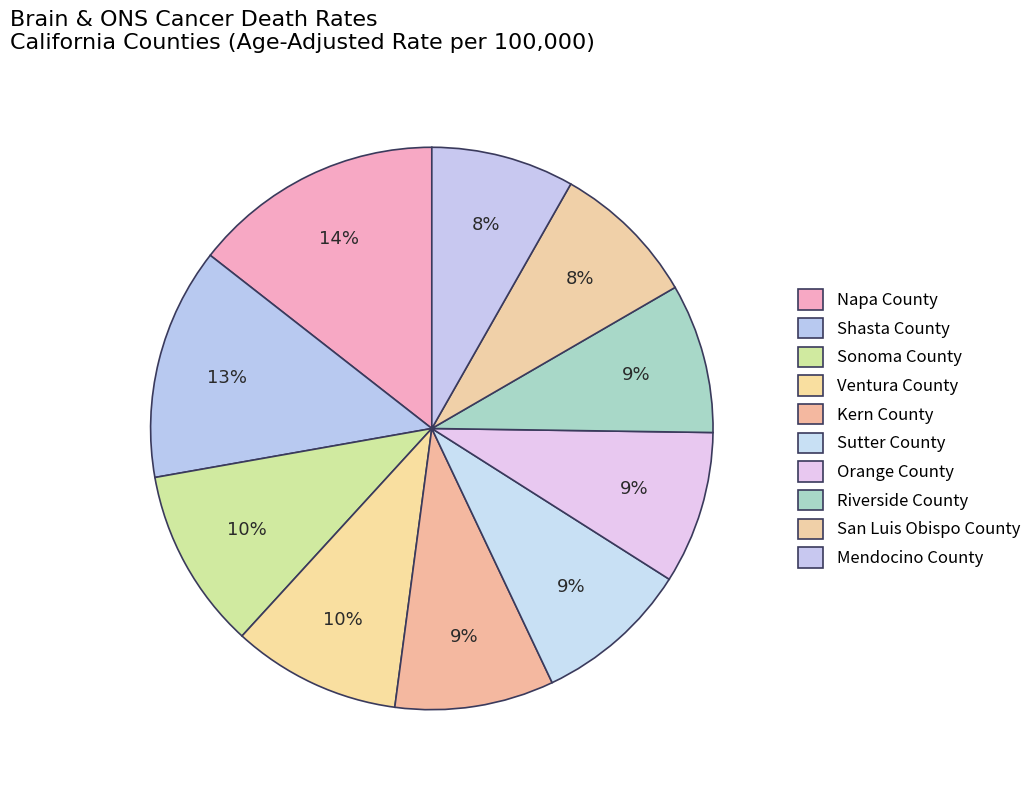

What is the smallest slice in the pie chart?

Mendocino County